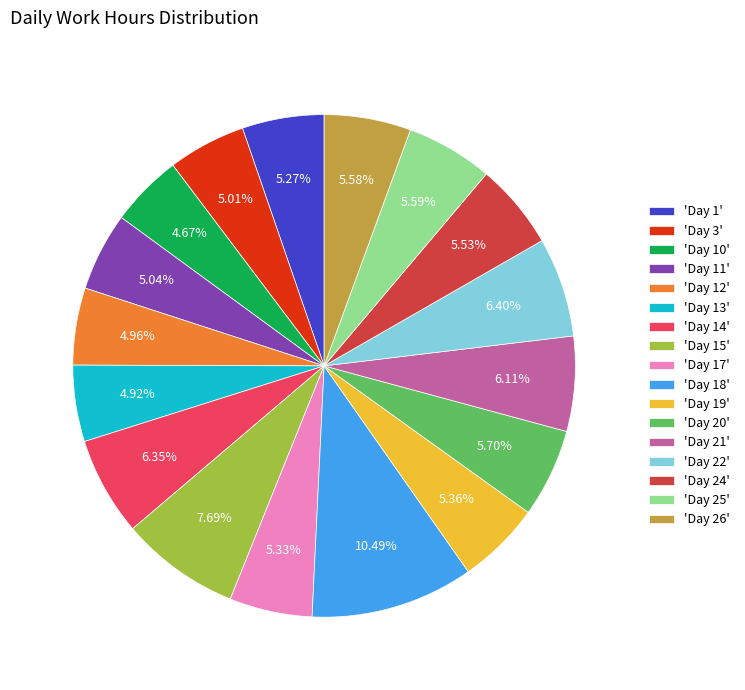

Is the sum of 'Day 26' and 'Day 25' greater than half?

No